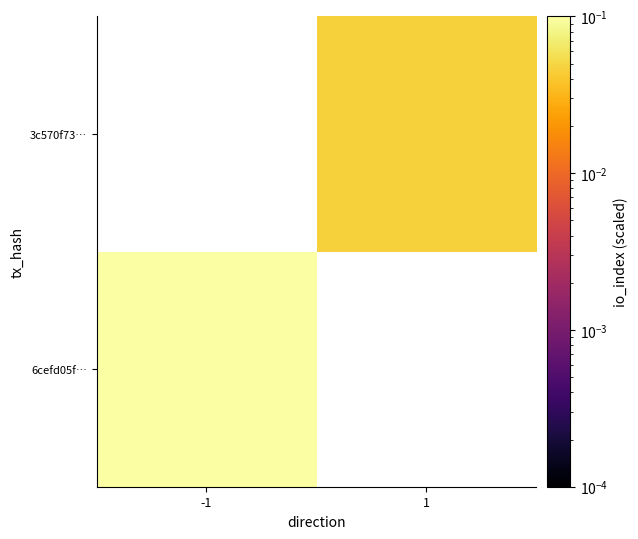

Is it true that 6cefd05f… equals 0.1 at -1?

True